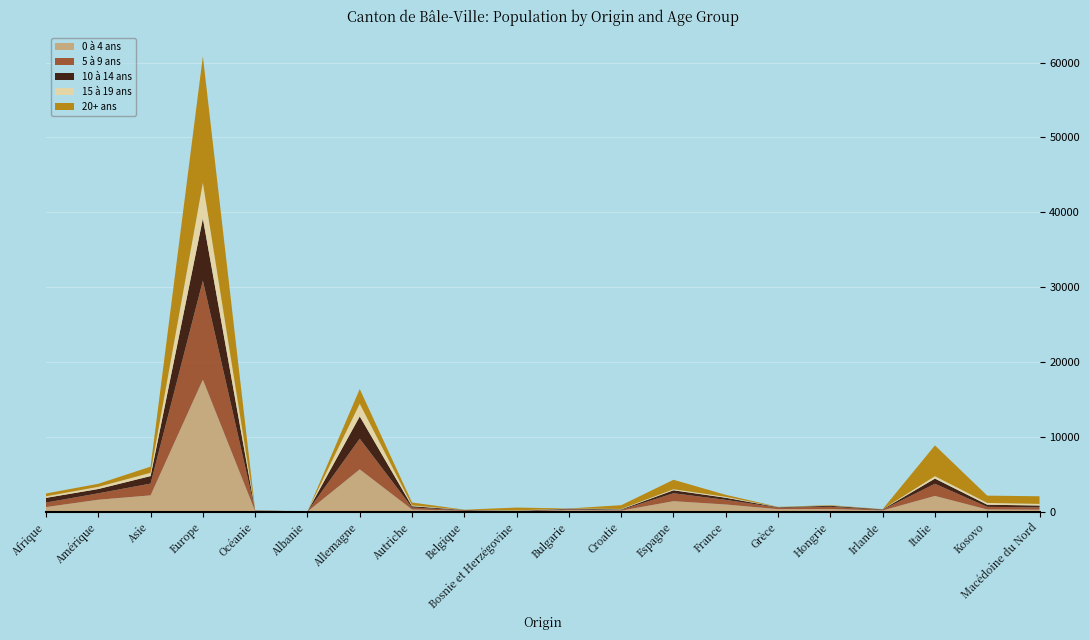

Reading right to left, extract all data points from this chart.

0 à 4 ans: 300	326	2136	196	388	375	993	1437	174	244	48	133	327	5681	39	99	17659	2214	1629	650
5 à 9 ans: 306	351	1627	90	298	200	622	1060	89	120	61	90	264	4099	17	73	13225	1570	858	602
10 à 14 ans: 252	288	689	60	135	58	280	396	74	74	38	44	175	2979	14	29	8285	1002	572	627
15 à 19 ans: 213	239	322	14	20	17	121	136	57	19	51	14	107	1686	6	17	4788	442	288	209
20+ ans: 1022	973	4112	18	64	30	266	1265	509	5	386	24	386	1972	6	13	16876	818	413	376